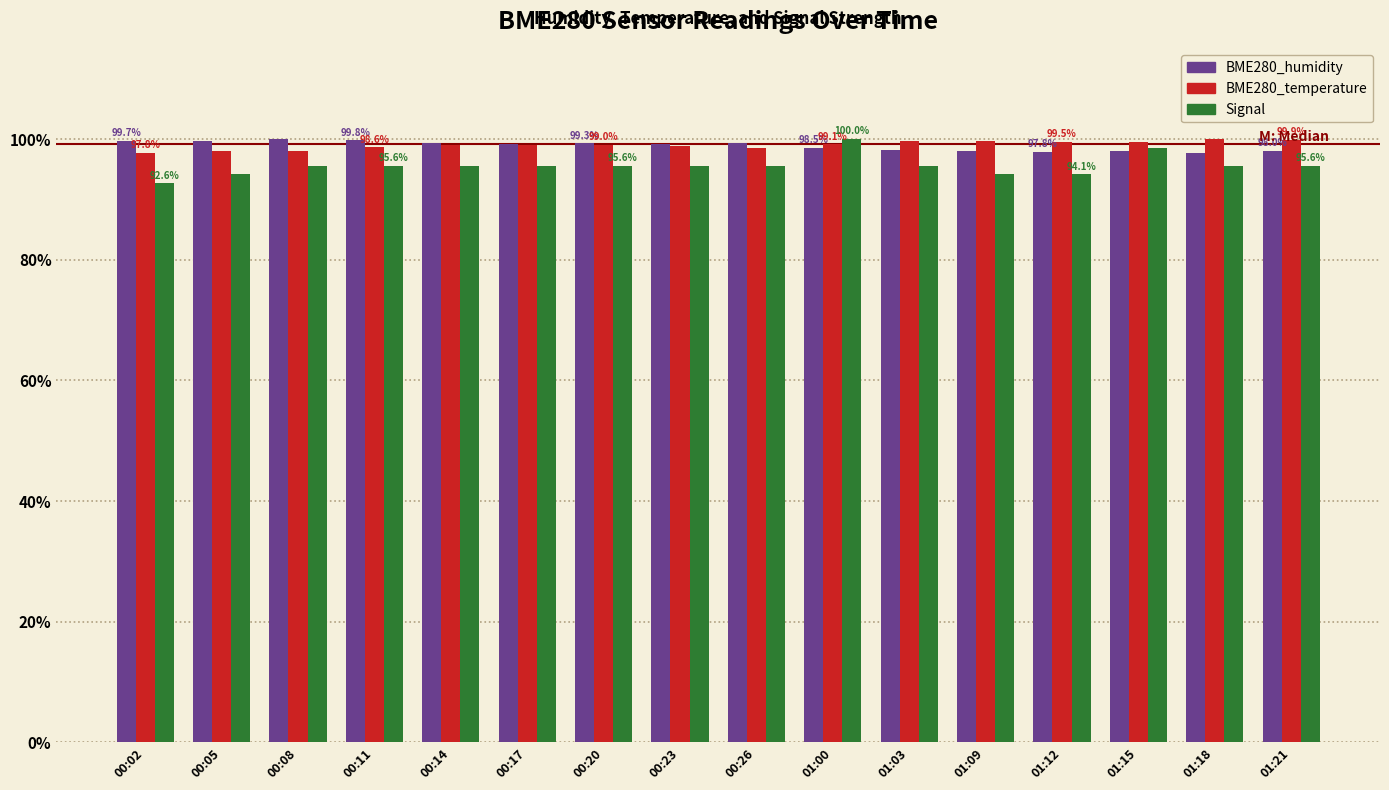

What is the minimum value shown in the chart?

92.6